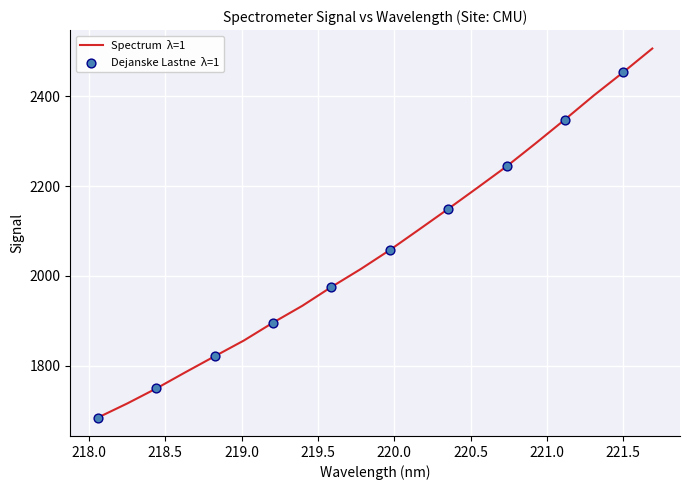

What is the maximum value shown in the chart?

2506.3